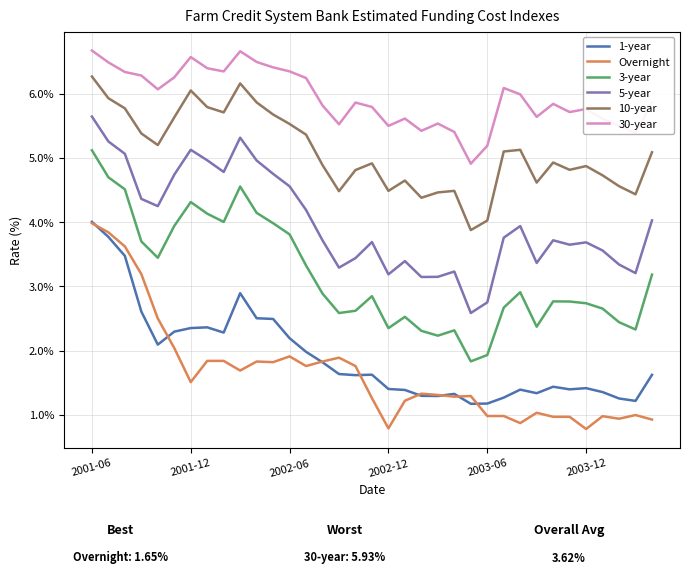

What is the minimum value shown in the chart?

0.8